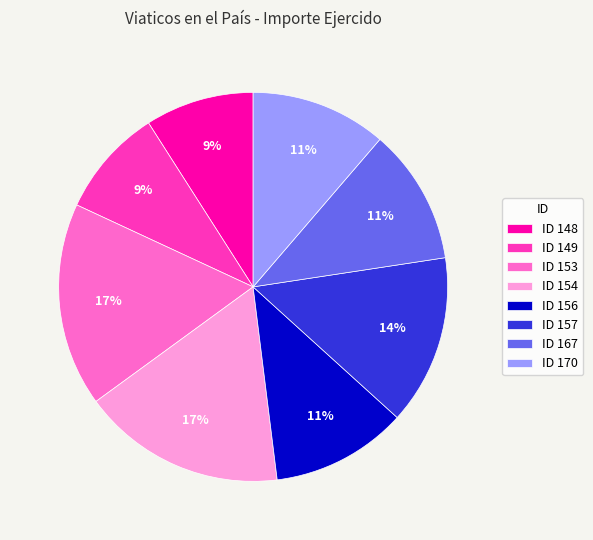

To the nearest percent, what is the difference between the largest and smallest slice percentages?

8%